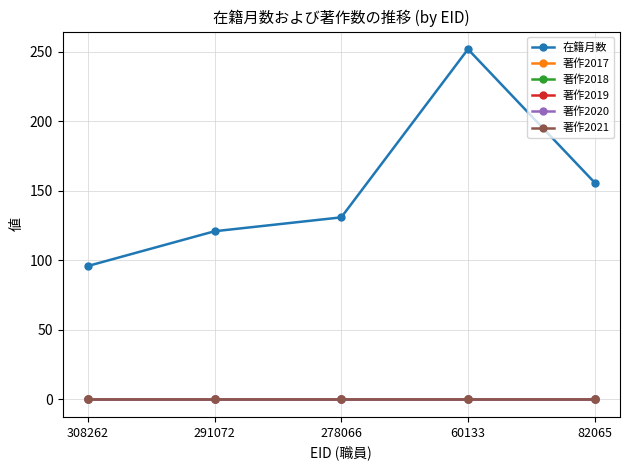

Where is 著作2019 nearest to the value 0?

308262